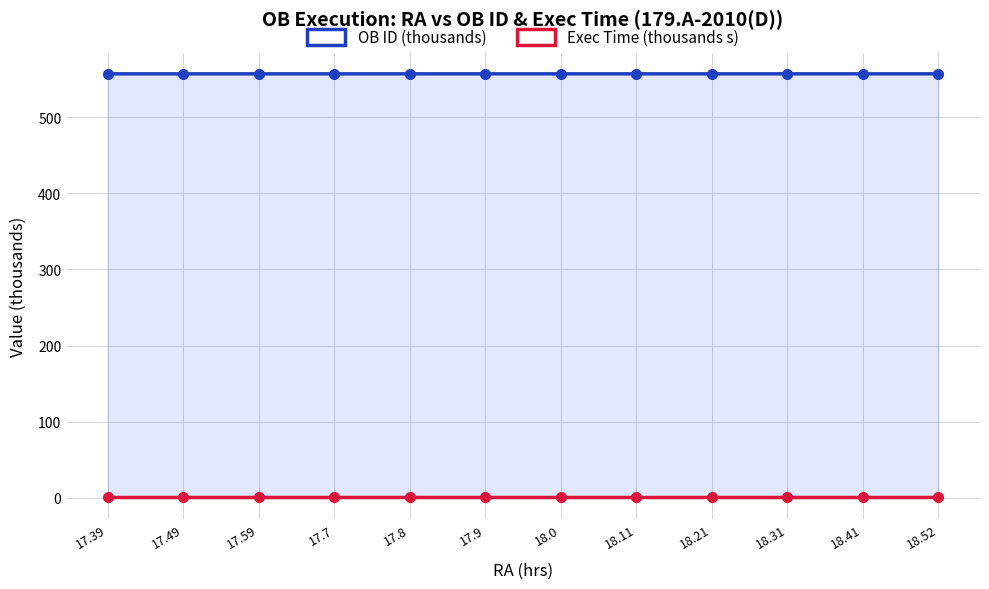

True or false: OB ID (thousands) has a value of 557.0 at 18.52.

True